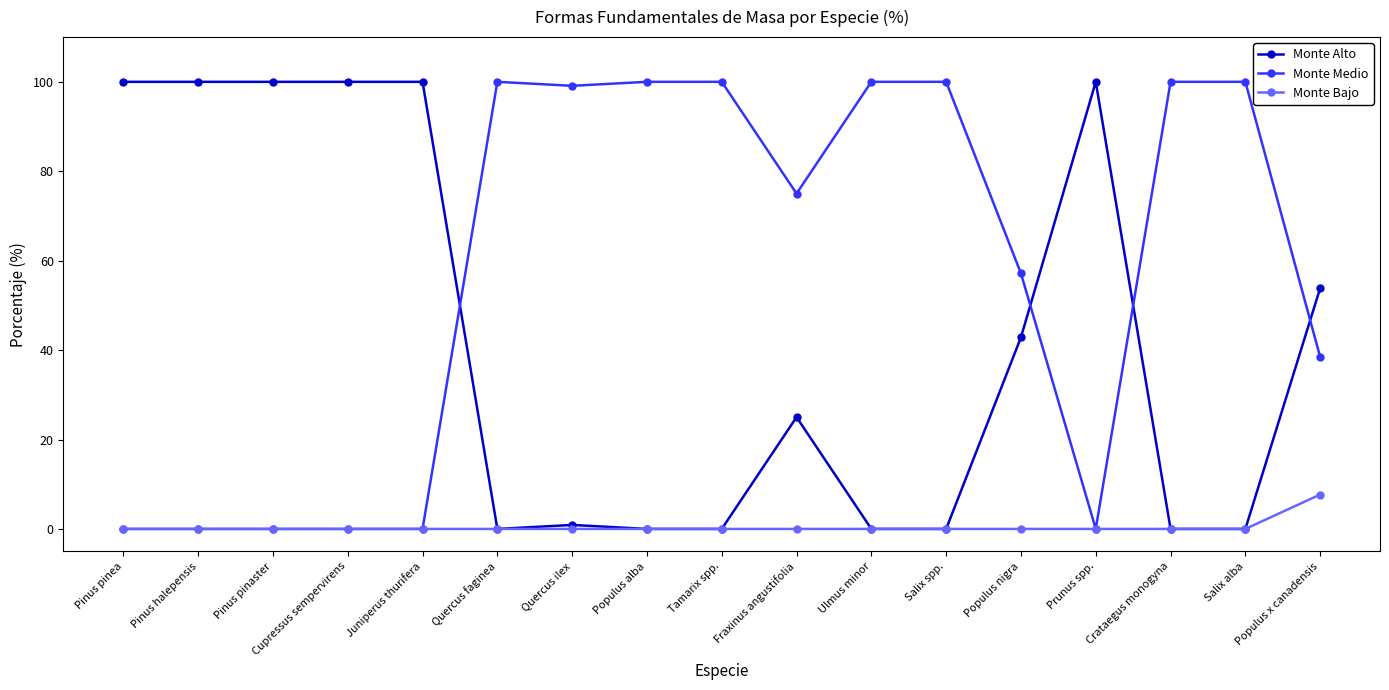

The value of Monte Alto at Cupressus sempervirens is 177.5. True or false?

False